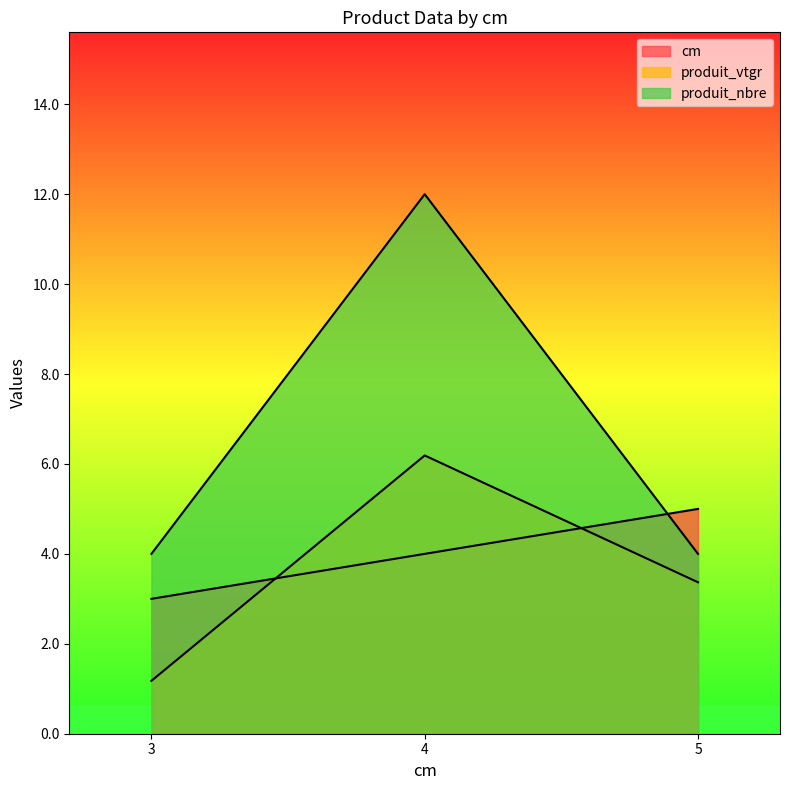

The value of produit_vtgr at 3 is 1.6. True or false?

False